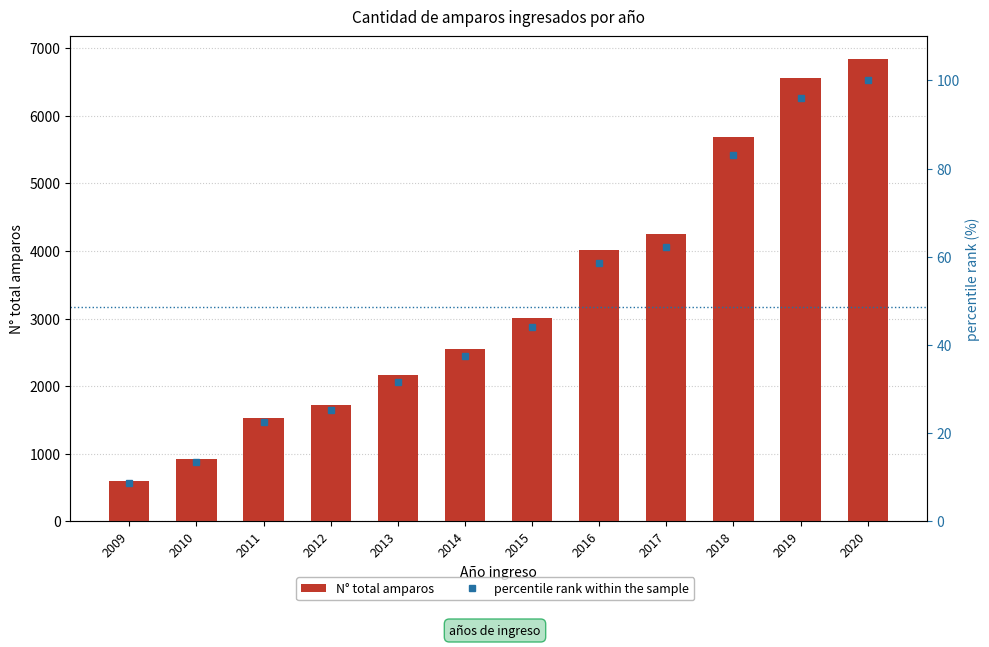

Which category has the lowest value across all series?

2009